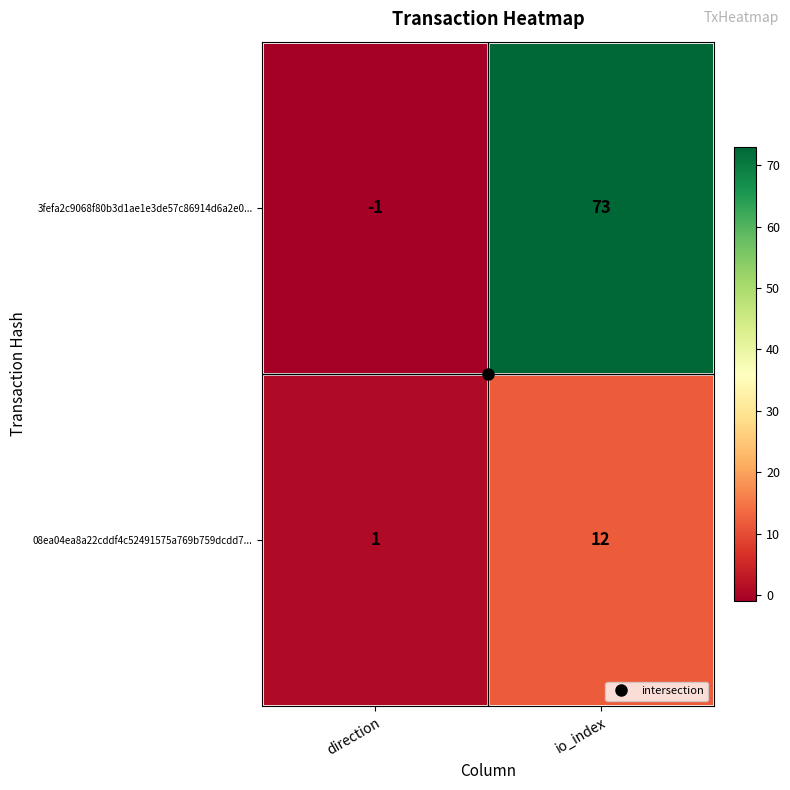

What is the difference between the 08ea04ea8a22cddf4c52491575a769b759dcdd7... values at direction and io_index?

11